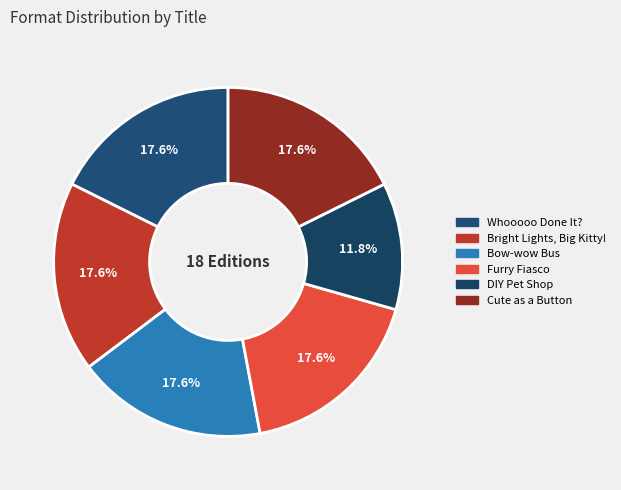

Rank the categories by value from highest to lowest.

Whooooo Done It?, Bright Lights, Big Kitty!, Bow-wow Bus, Furry Fiasco, Cute as a Button, DIY Pet Shop